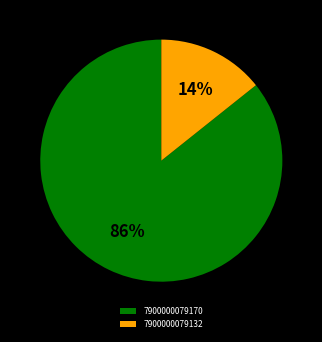

To the nearest percent, what is the average slice percentage?

50%